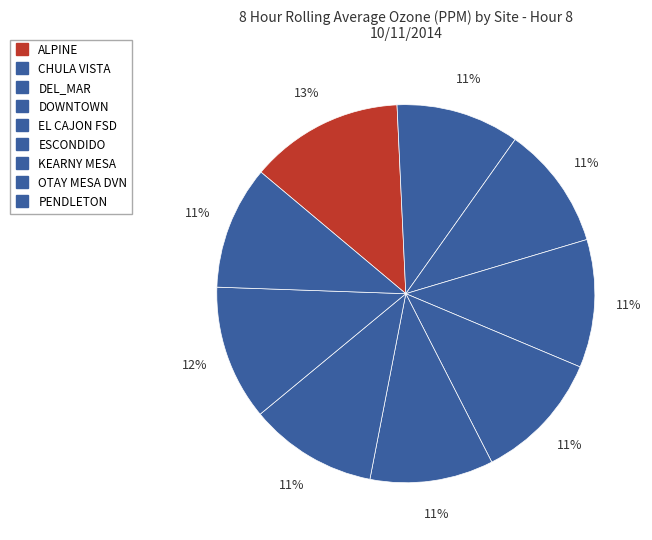

How many segments does this pie chart have?

9